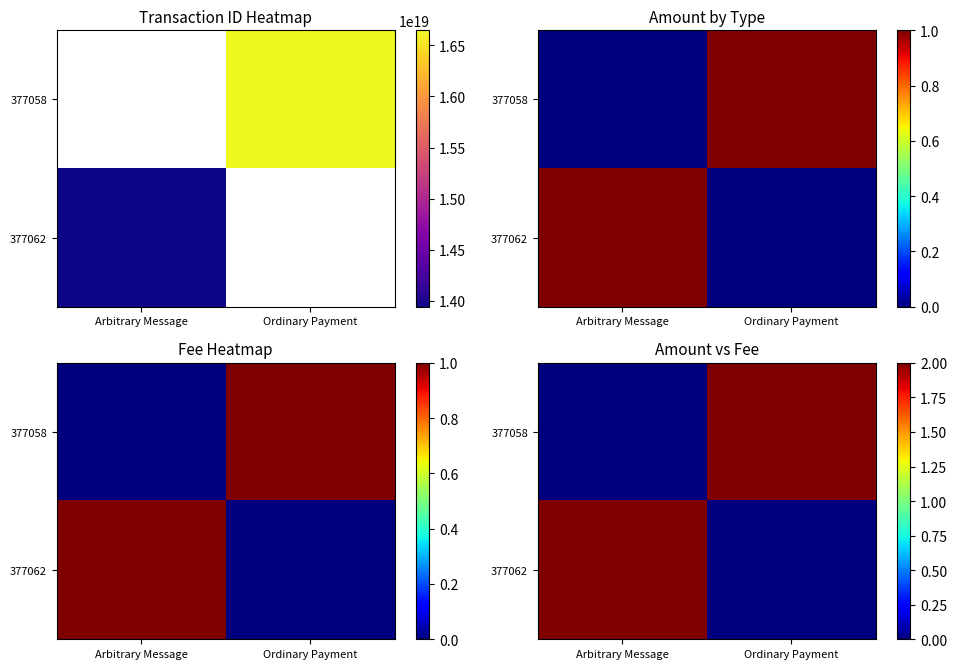

Is it true that 377058 equals 1 at Ordinary Payment?

False